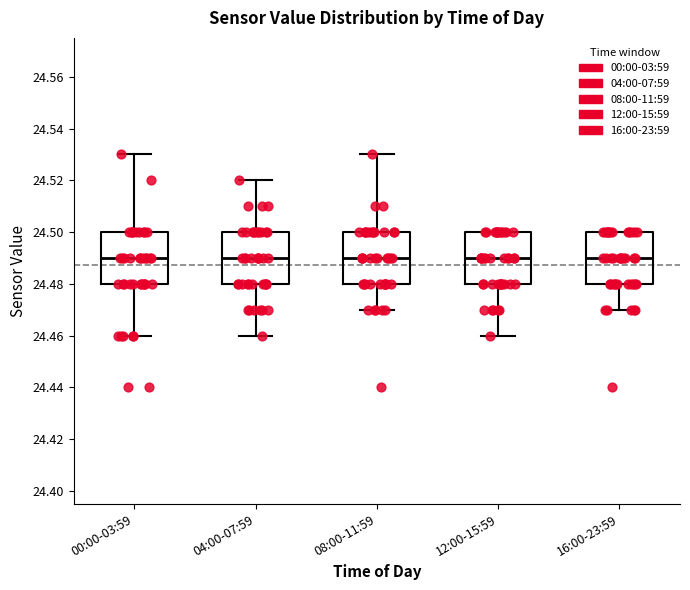

Reading left to right, read every box against the y-axis: the position of its median line, the range the box covers, and the ends of its whiskers. The values are not printed on the chart, so give them approximately, as read against the axis.

00:00-03:59: median 24.49, box 24.48 to 24.50, whiskers 24.46 to 24.53
04:00-07:59: median 24.49, box 24.48 to 24.50, whiskers 24.46 to 24.52
08:00-11:59: median 24.49, box 24.48 to 24.50, whiskers 24.47 to 24.53
12:00-15:59: median 24.49, box 24.48 to 24.50, whiskers 24.46 to 24.50
16:00-23:59: median 24.49, box 24.48 to 24.50, whiskers 24.47 to 24.50